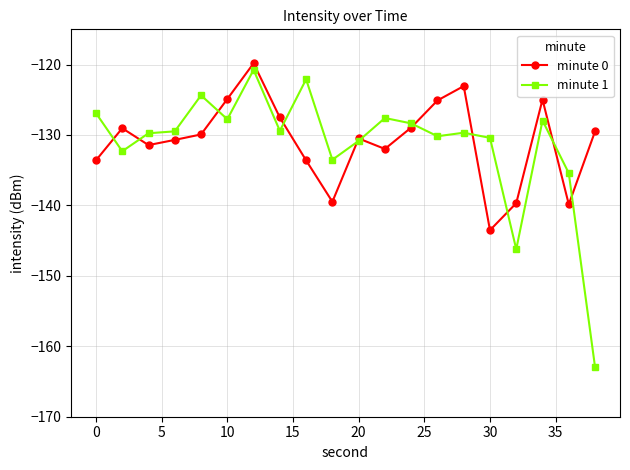

What is the difference between the second highest and second lowest values in the minute 0 series?

16.8